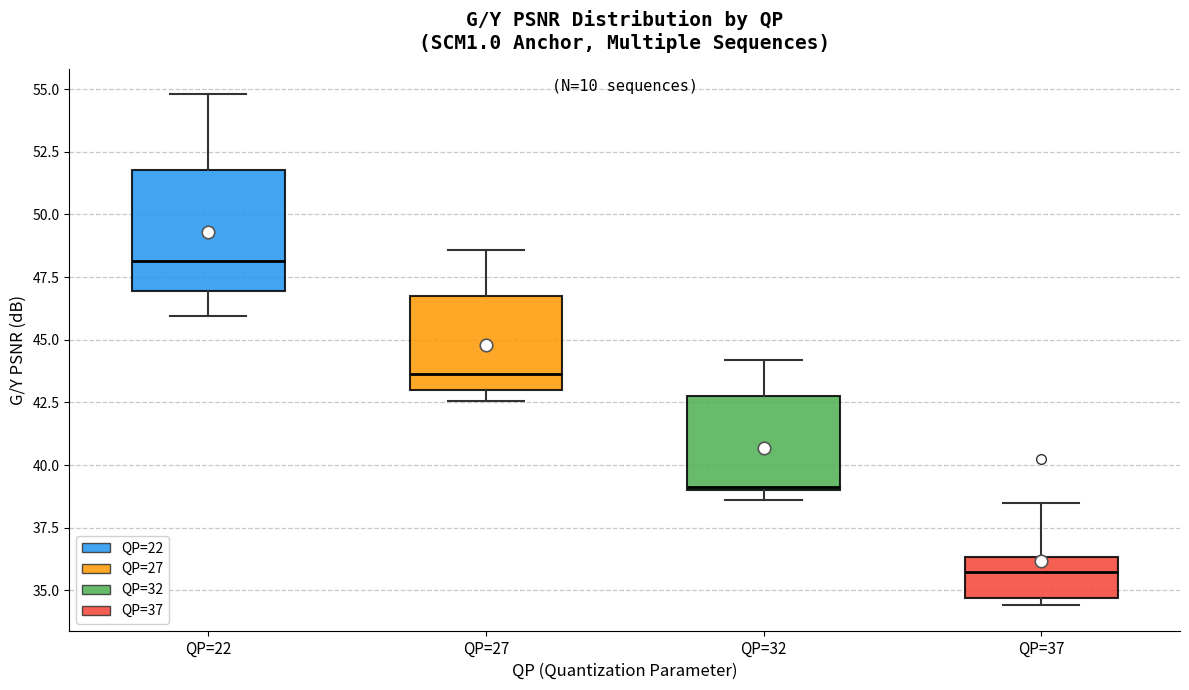

Reading left to right, transcribe this box plot: for each box, give where its median line is, the range the box spans, and where its two whiskers end, as read against the y-axis. The values are not printed on the chart, so give them approximately, as read against the axis.

QP=22: median 48.0, box 47.0 to 52.0, whiskers 46.0 to 55.0
QP=27: median 43.5, box 43.0 to 46.5, whiskers 42.5 to 48.5
QP=32: median 39.0, box 39.0 to 42.5, whiskers 38.5 to 44.0
QP=37: median 35.5, box 34.5 to 36.5, whiskers 34.5 (just below the box's lower edge) to 38.5